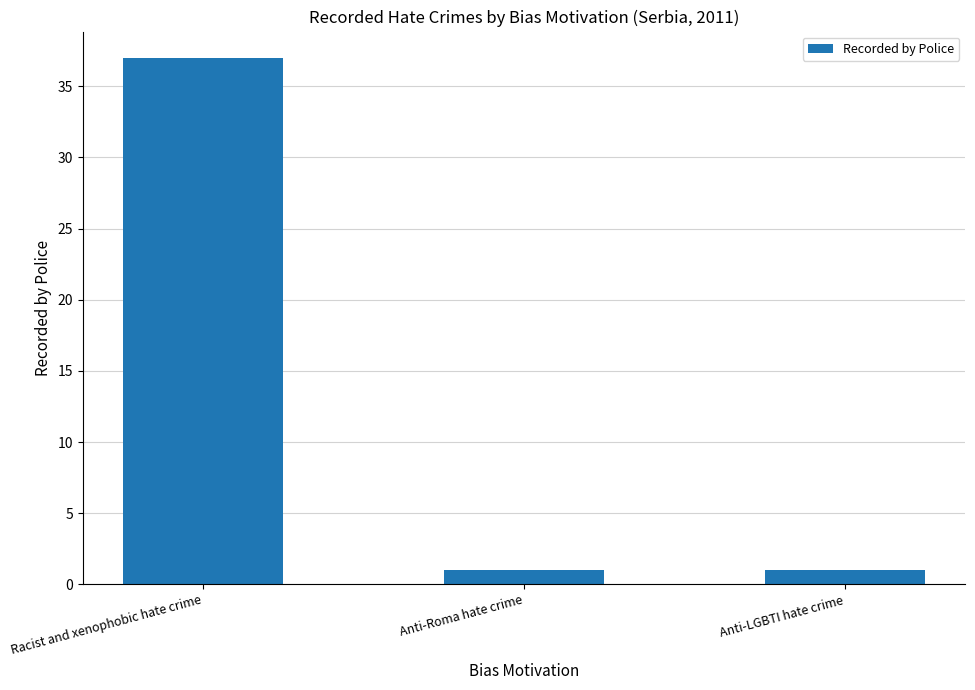

Reading left to right, what are all the values shown in this chart?

37	1	1